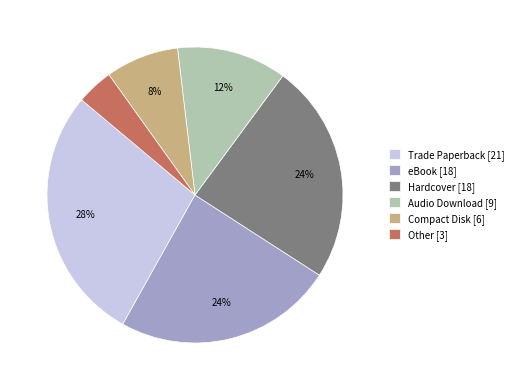

To the nearest percent, what portion does Trade Paperback represent?

28%